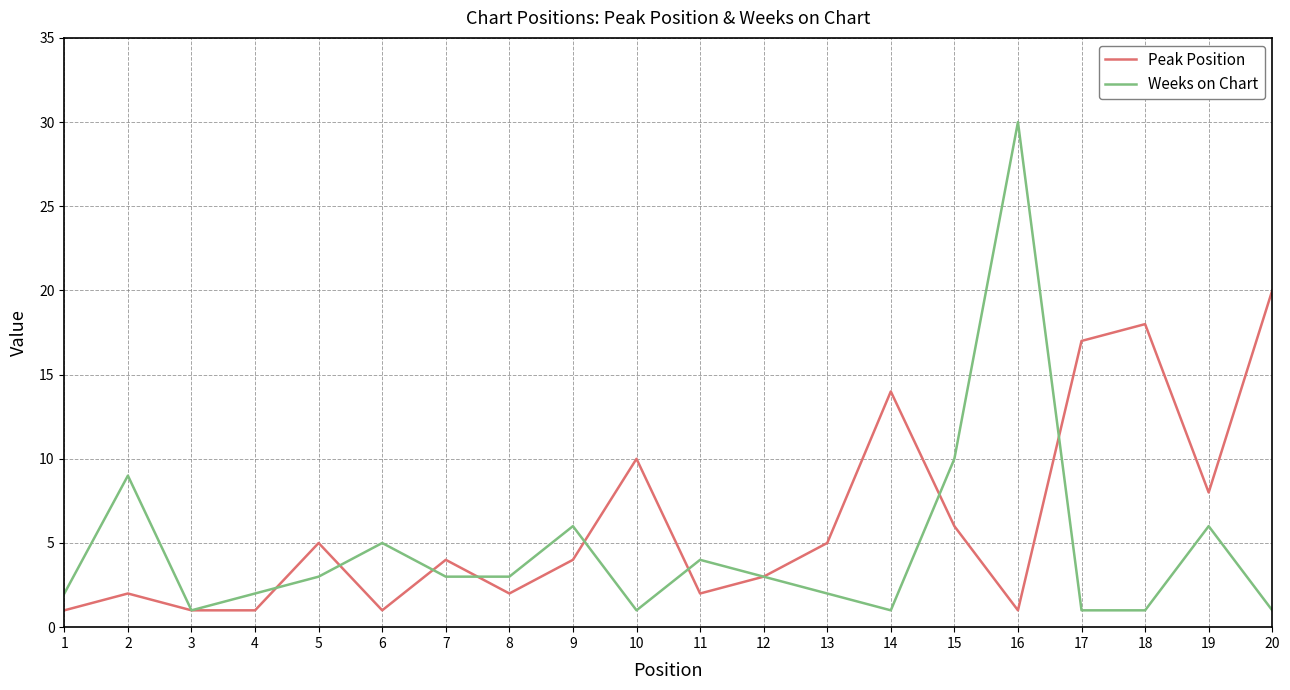

What is the difference between the maximum and minimum values in the Peak Position series?

19